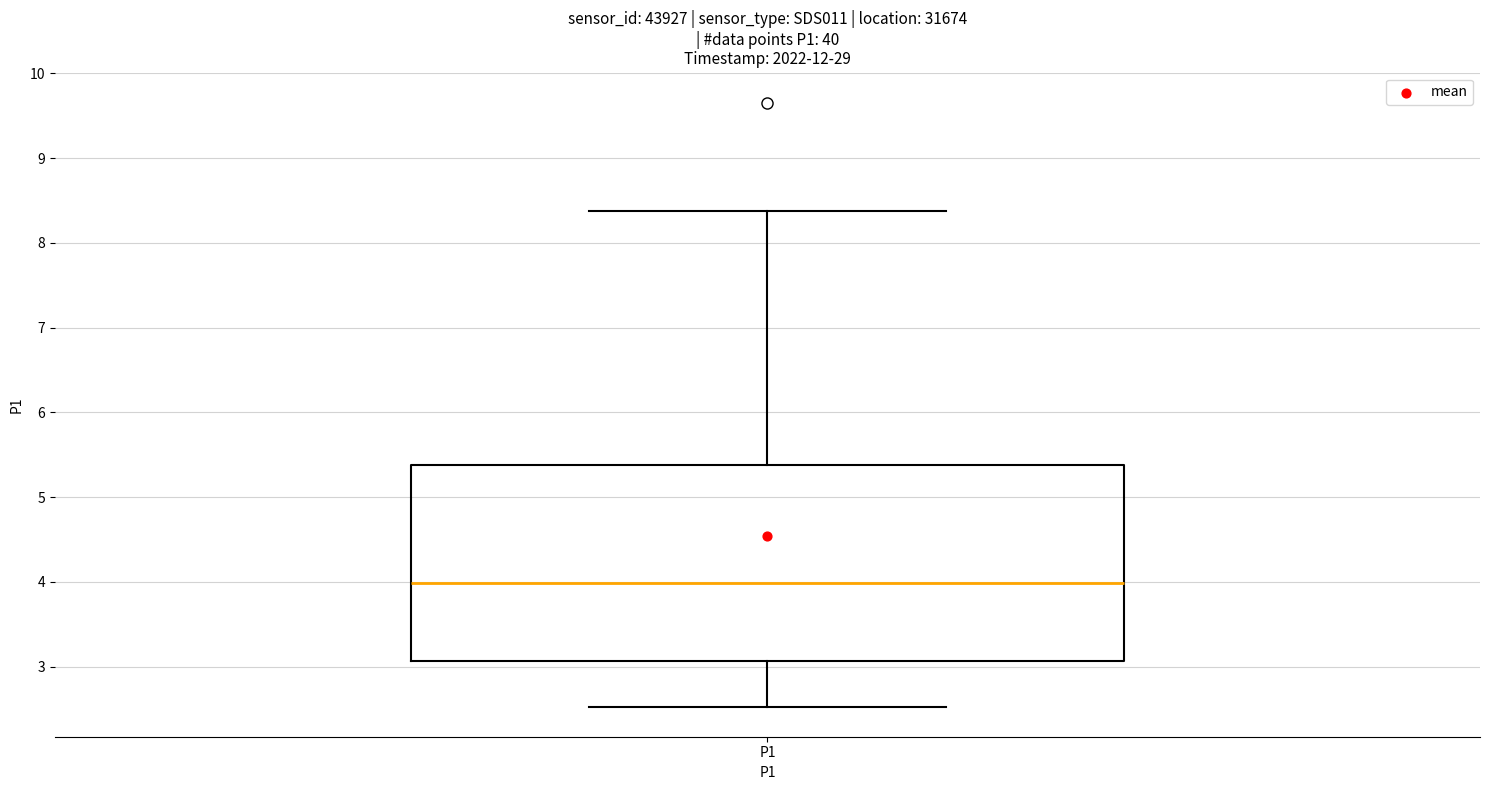

Transcribe this box plot: give where the median line is, the range the box spans, and where the two whiskers end, as read against the y-axis. The values are not printed on the chart, so give them approximately, as read against the axis.

median 4.0, box 3.1 to 5.4, whiskers 2.5 to 8.4